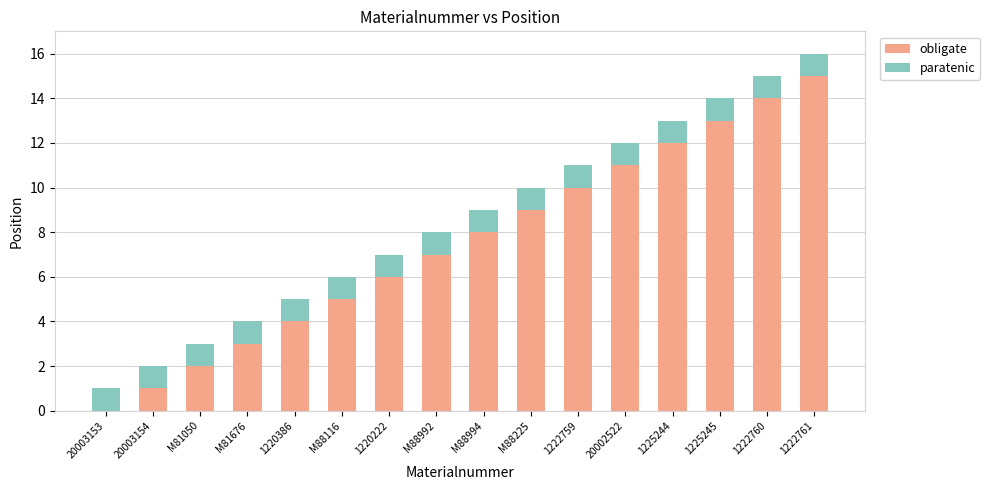

What is the sum of all obligate values?

120